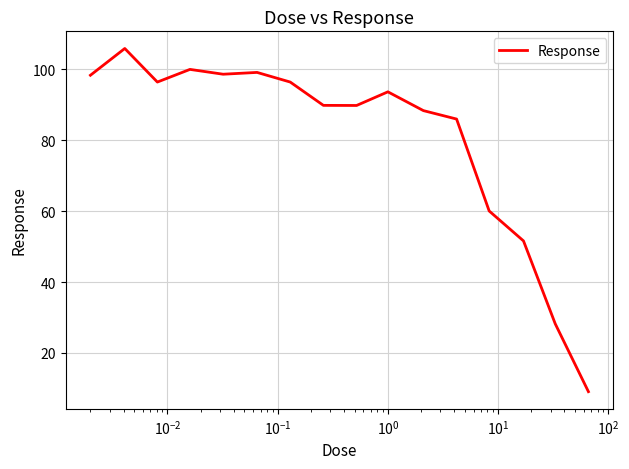

What is the minimum value shown in the chart?

9.1